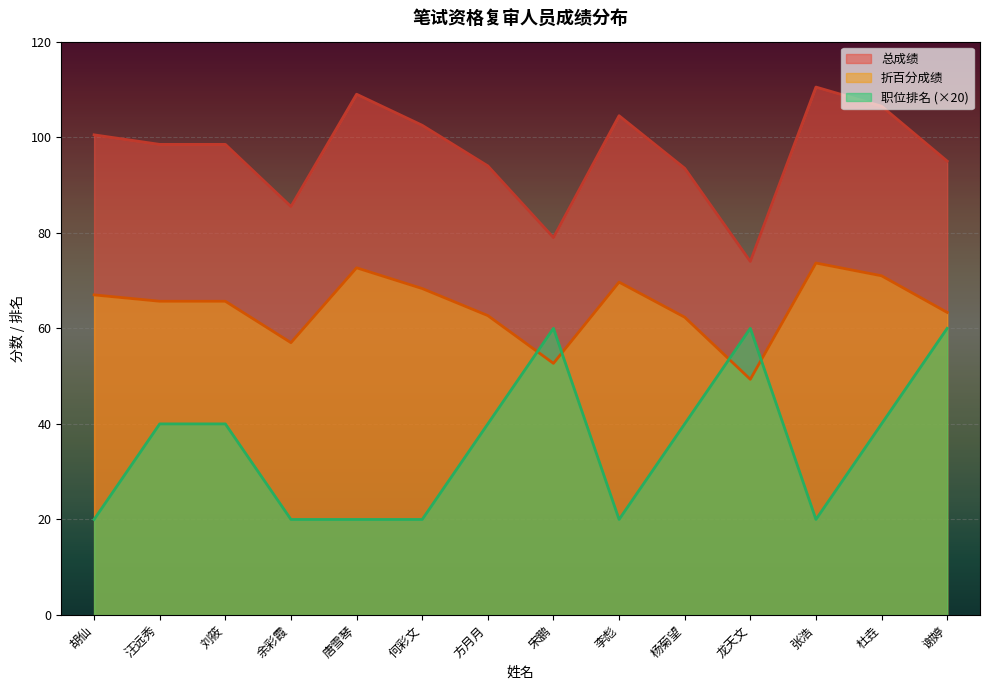

True or false: 折百分成绩 has a value of 72.7 at 唐雪琴.

True